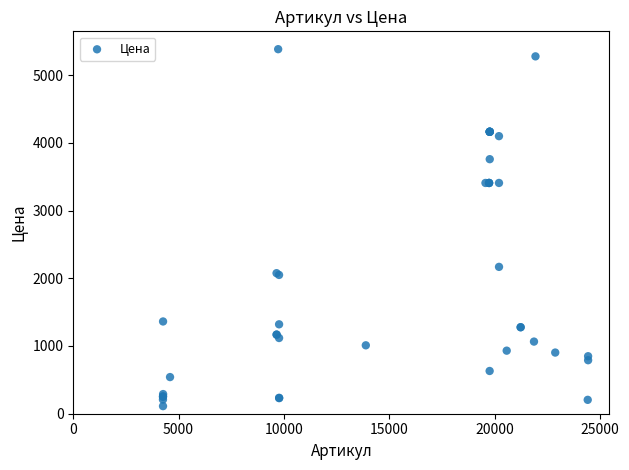

What Y value in the scatter plot is closest to 2747?

2168